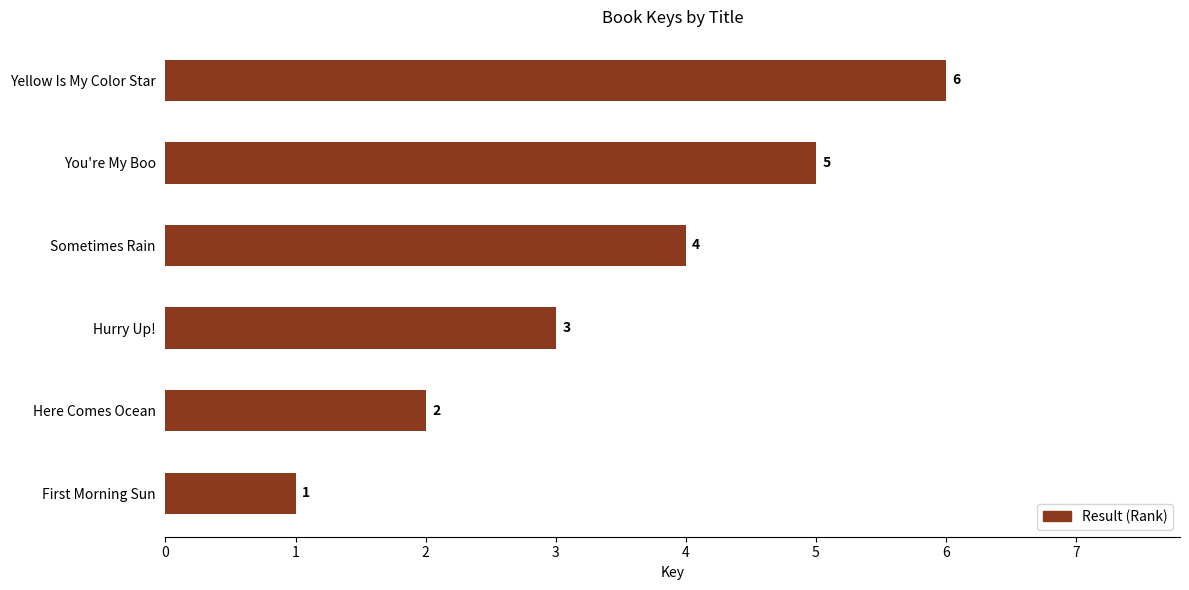

Count the values in the range 2 to 5.

4